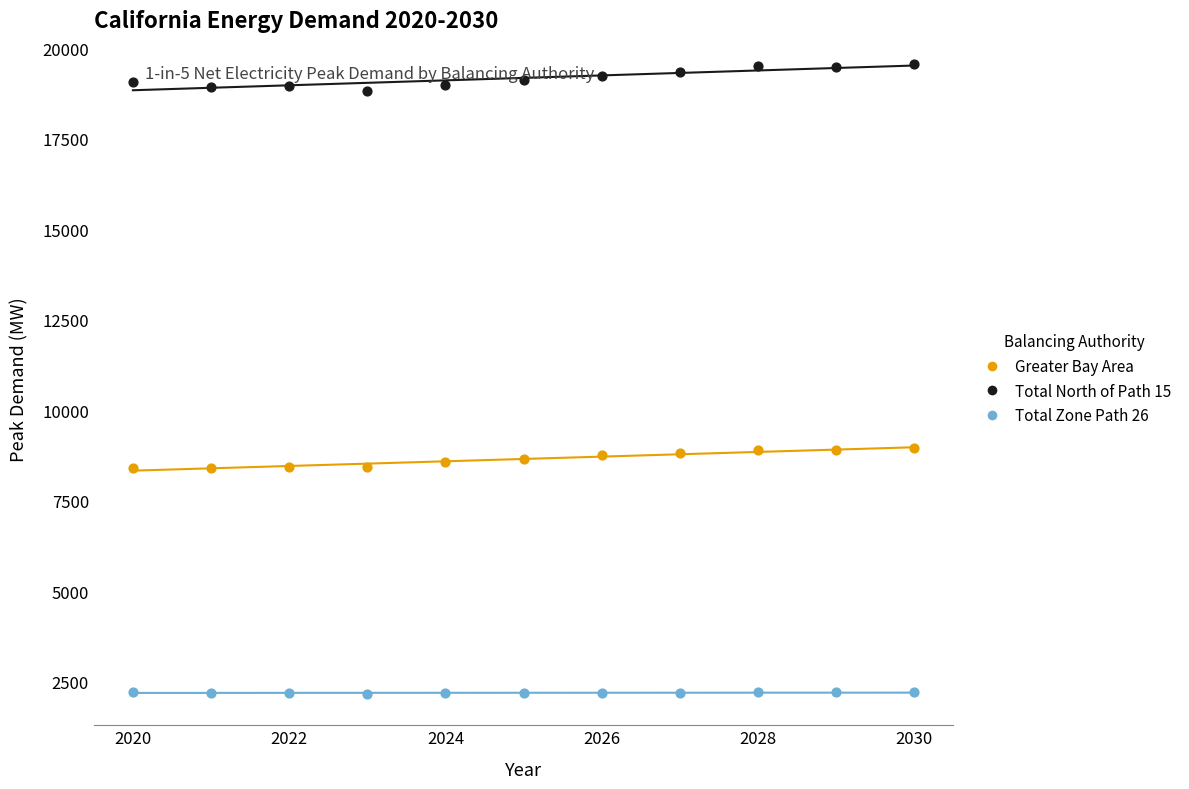

What are all the series names shown in the legend?

Greater Bay Area, Total North of Path 15, Total Zone Path 26